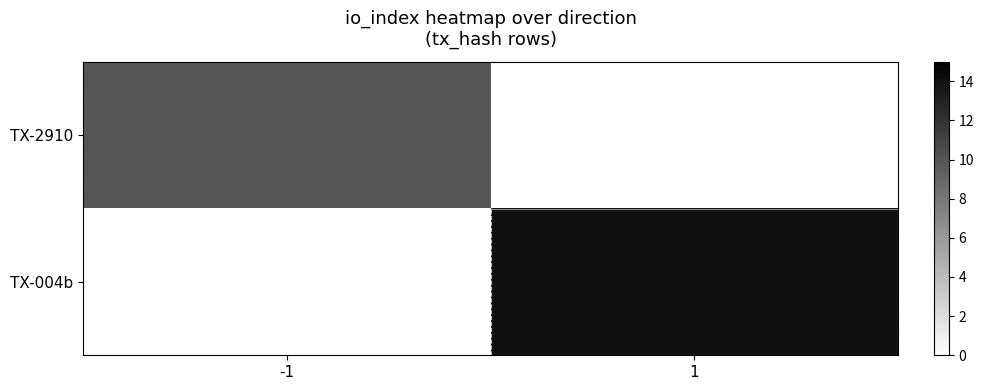

Reading left to right, extract all data points from this chart.

TX-2910: -1=10	1=0
TX-004b: -1=0	1=14